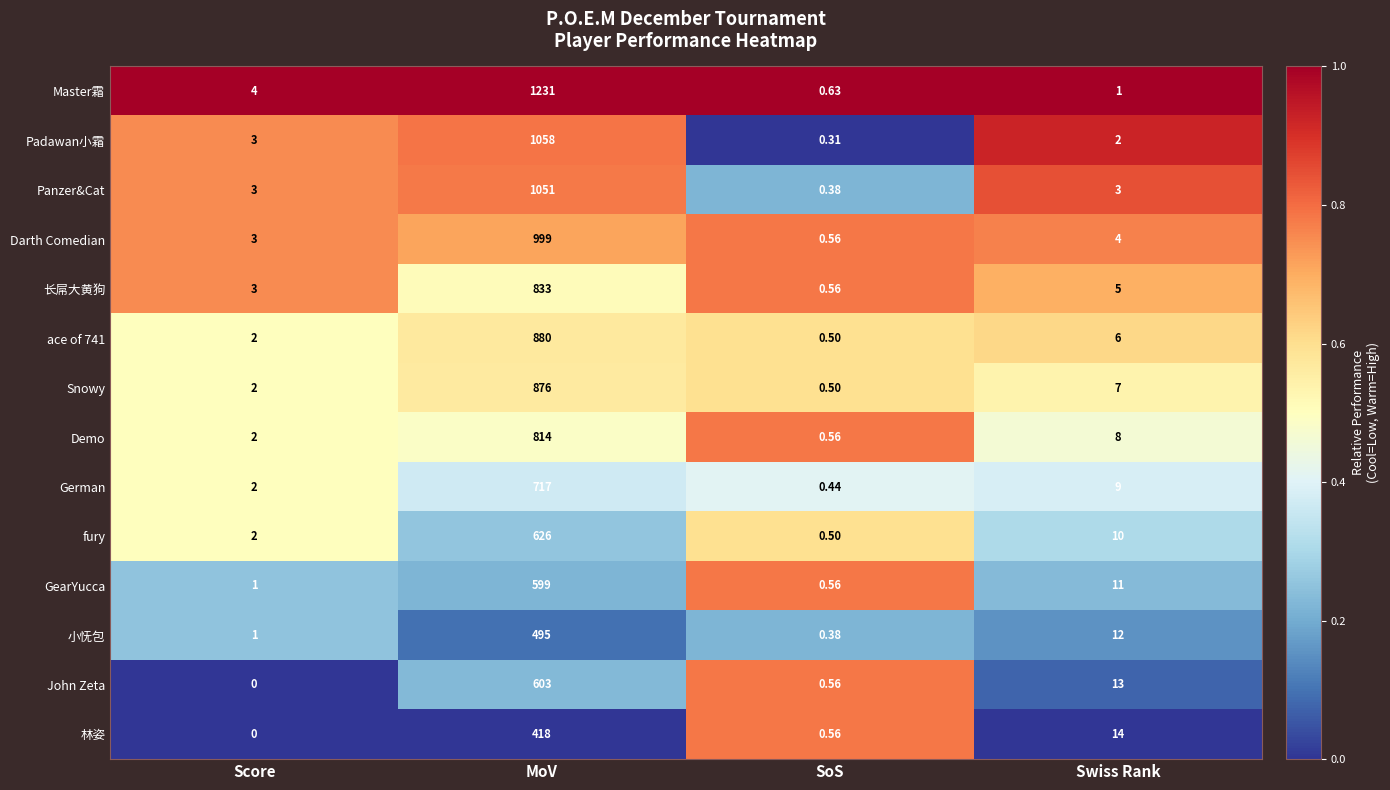

Where is GearYucca nearest to the value 299?

Swiss Rank